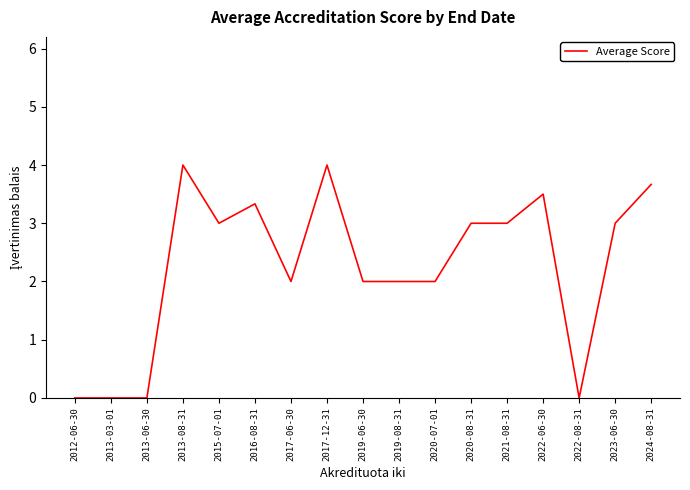

How many categories are shown in the chart?

17